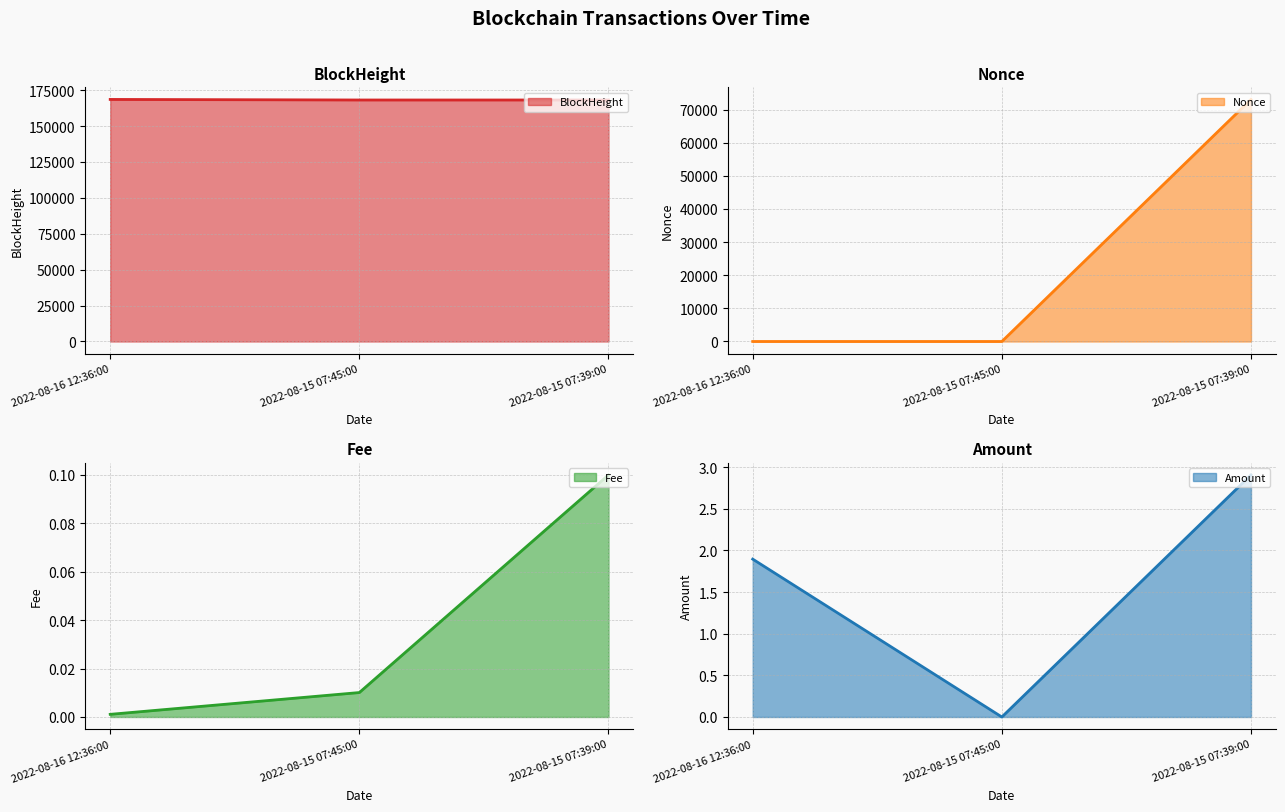

Which series changed the most between 2022-08-15 07:45:00 and 2022-08-15 07:39:00?

Nonce line